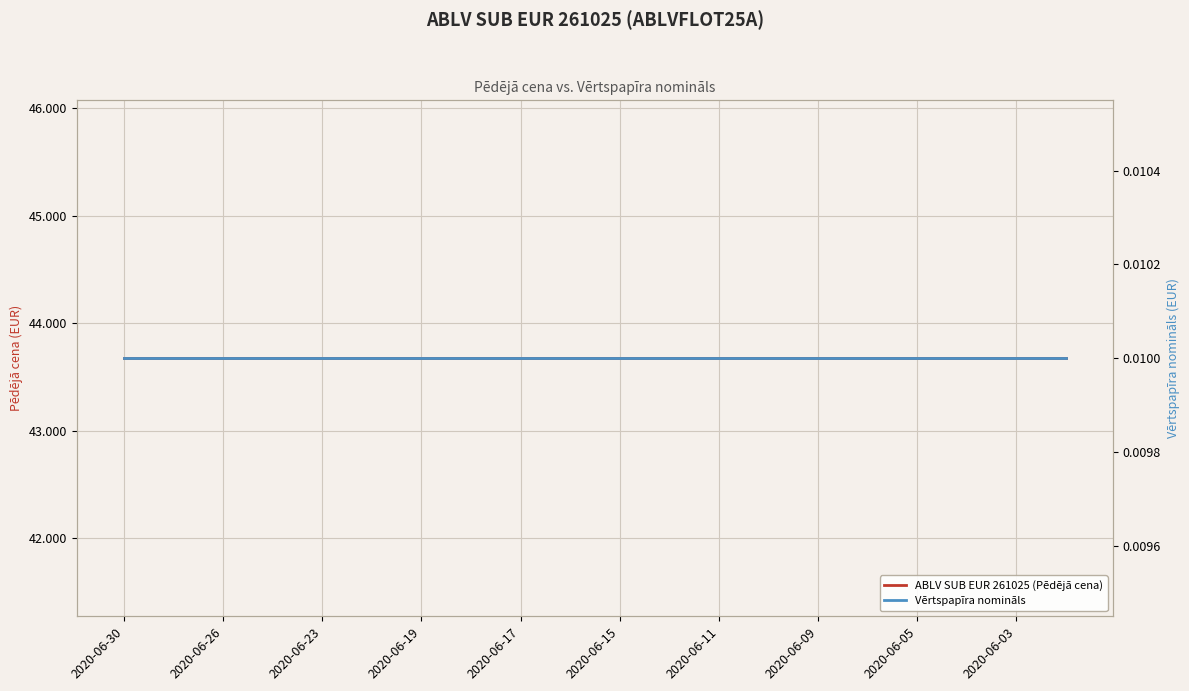

What is the maximum value for ABLV SUB EUR 261025 (Pēdējā cena)?

43.7